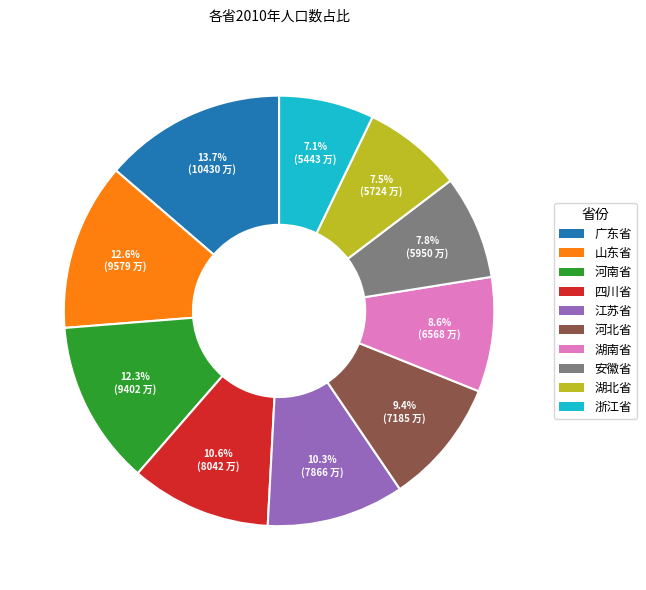

To the nearest percent, what portion does 浙江省 represent?

7%